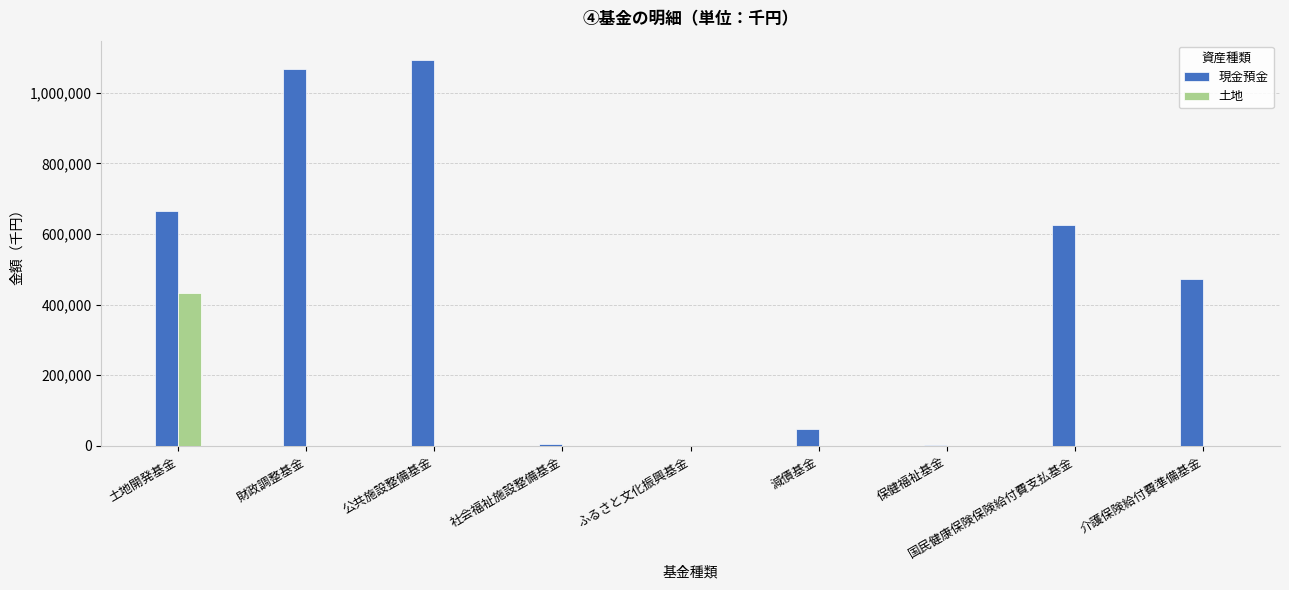

How many distinct data groups are displayed?

2